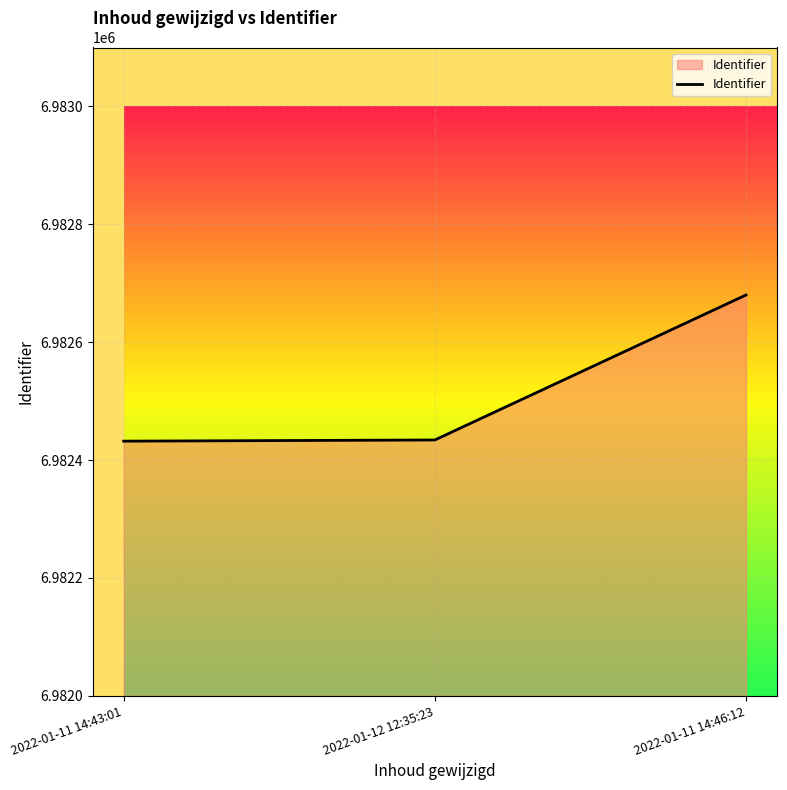

The chart shows a value of 6982432 at 2022-01-11 14:43:01. True or false?

True